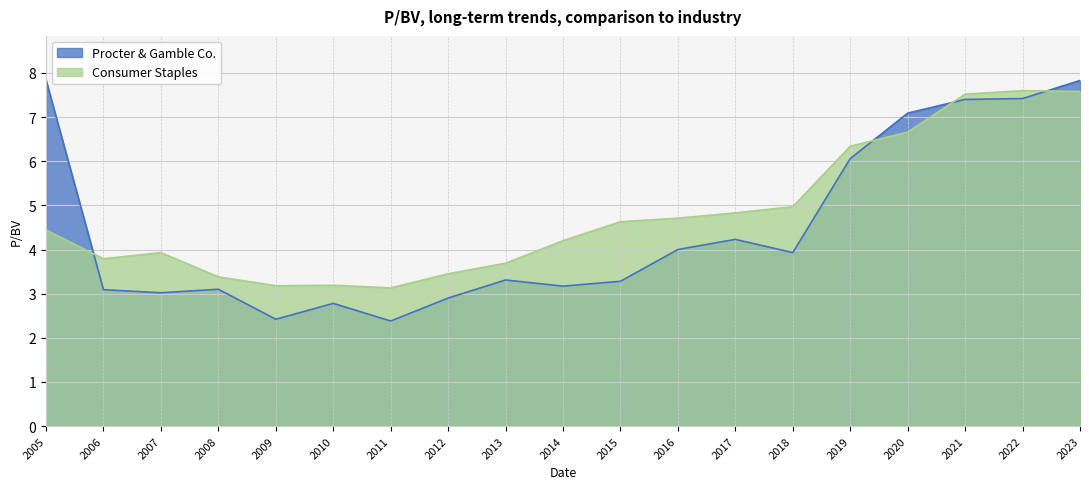

Where is the first local minimum for Consumer Staples?

2006